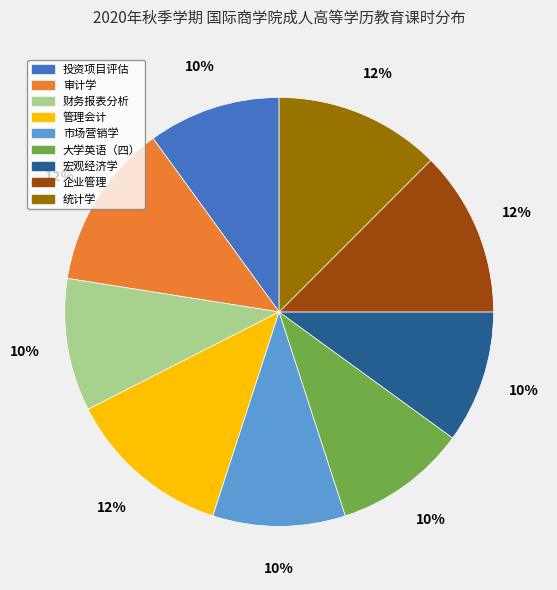

What is the ratio of the value at 管理会计 to the value at 审计学?

1.0